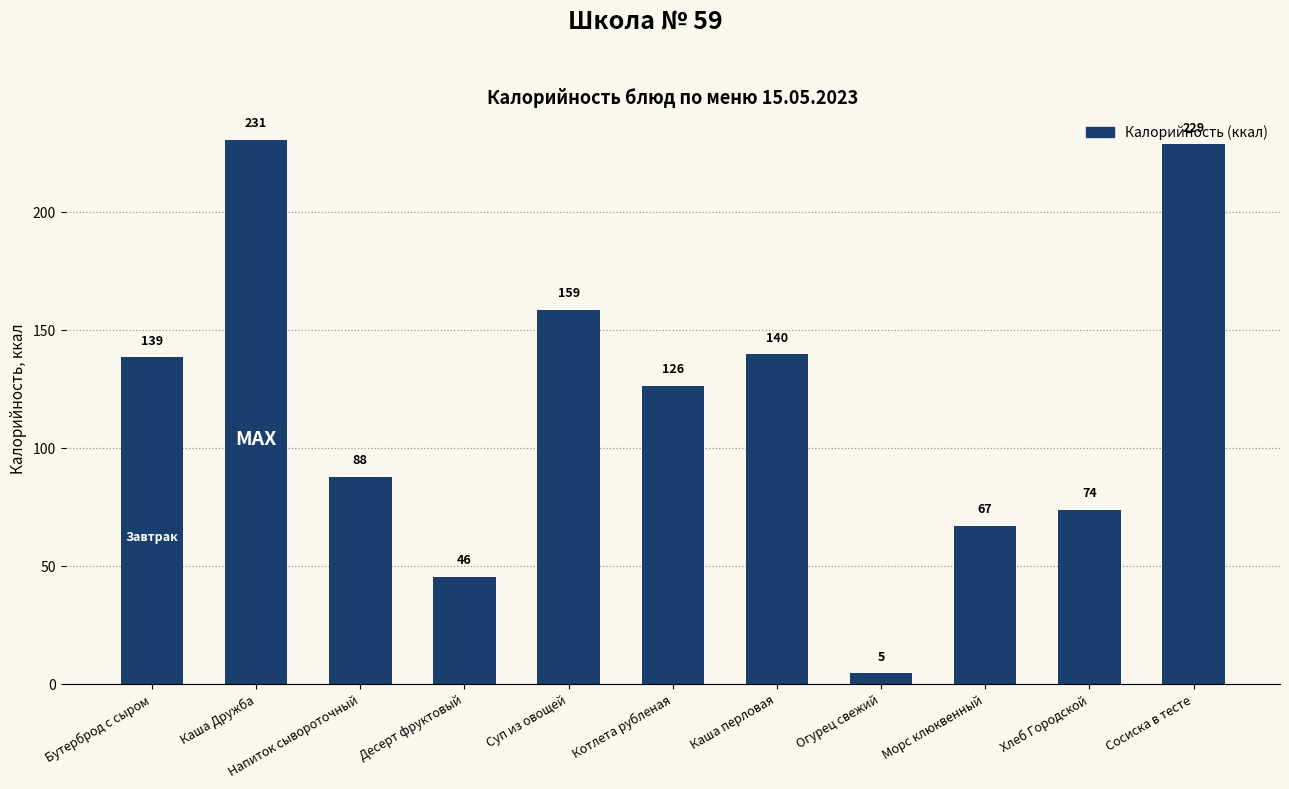

Which label corresponds to the largest value in the chart?

Каша Дружба